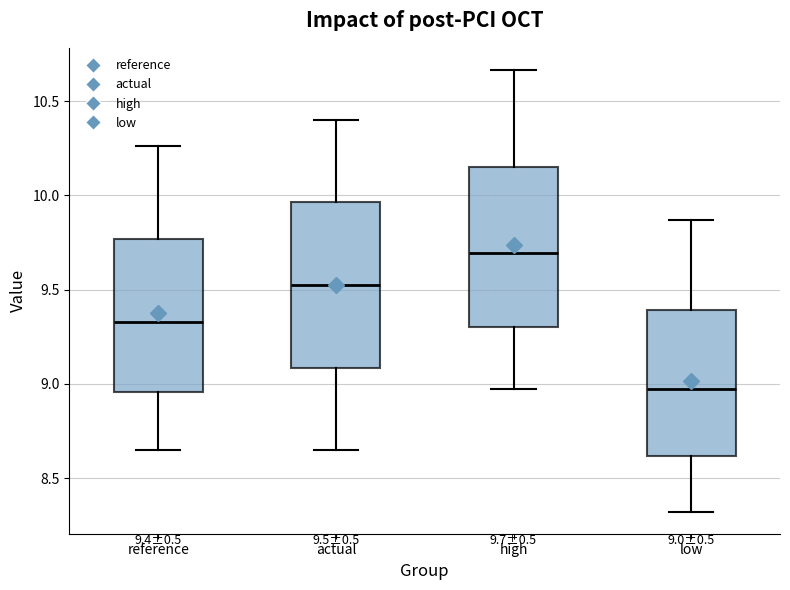

Which box has the lowest median line?

low